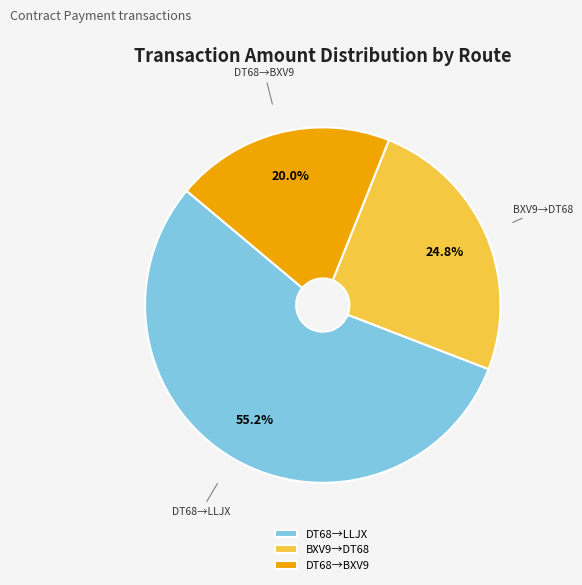

Approximately how many times larger is the value at DT68→LLJX compared to DT68→BXV9?

2.8